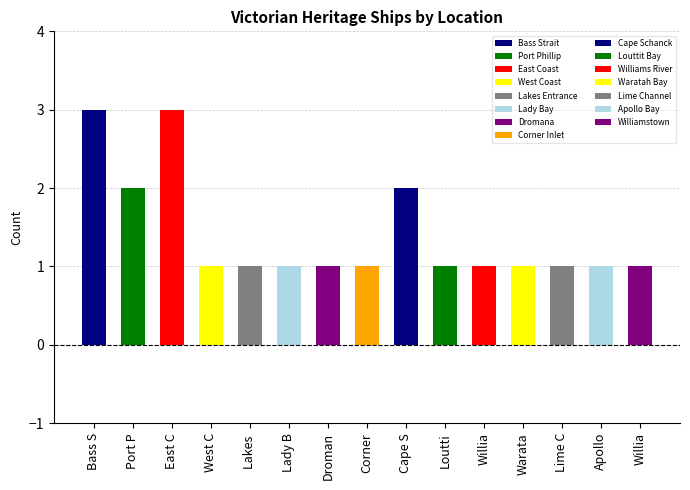

What position from the right is East Coast?

13